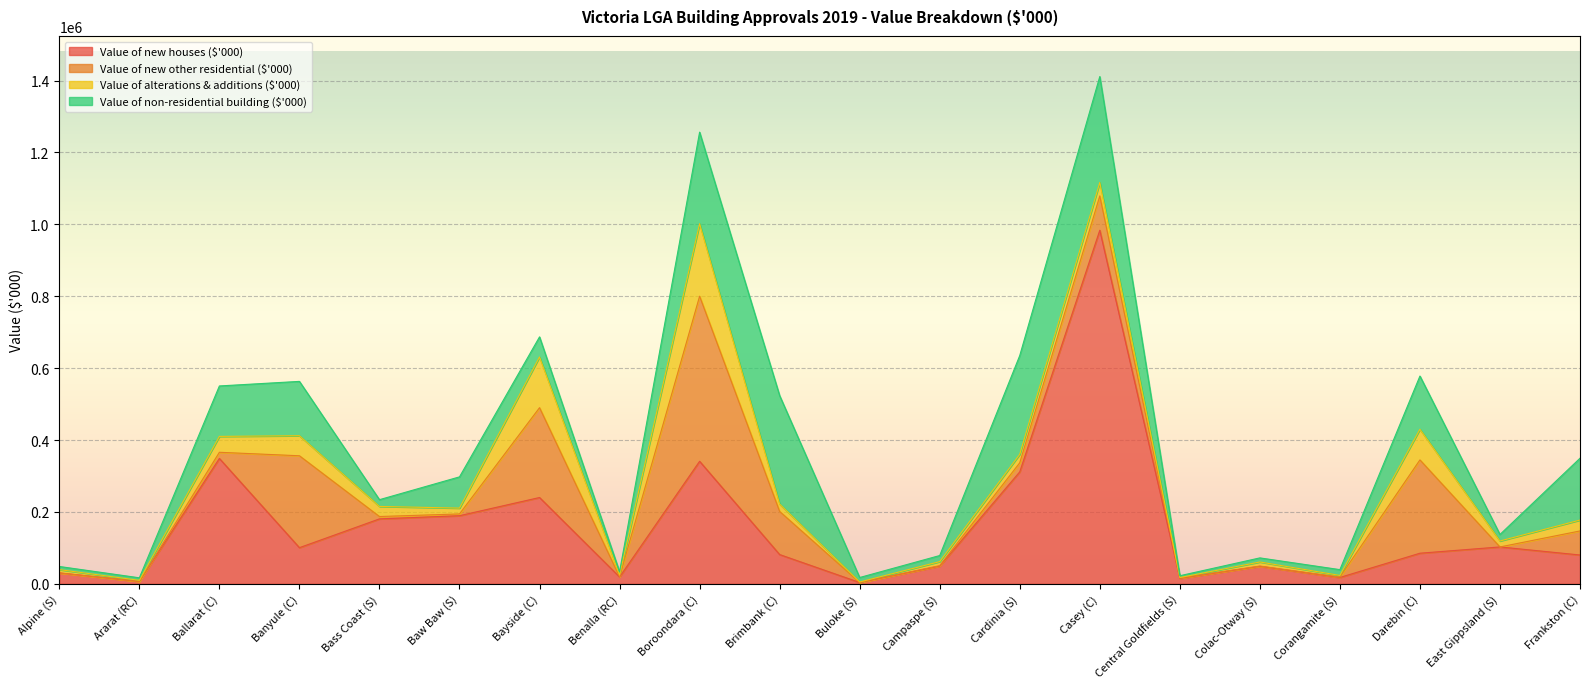

Is it true that Value of new other residential ($'000) equals 166695.0 at Casey (C)?

False